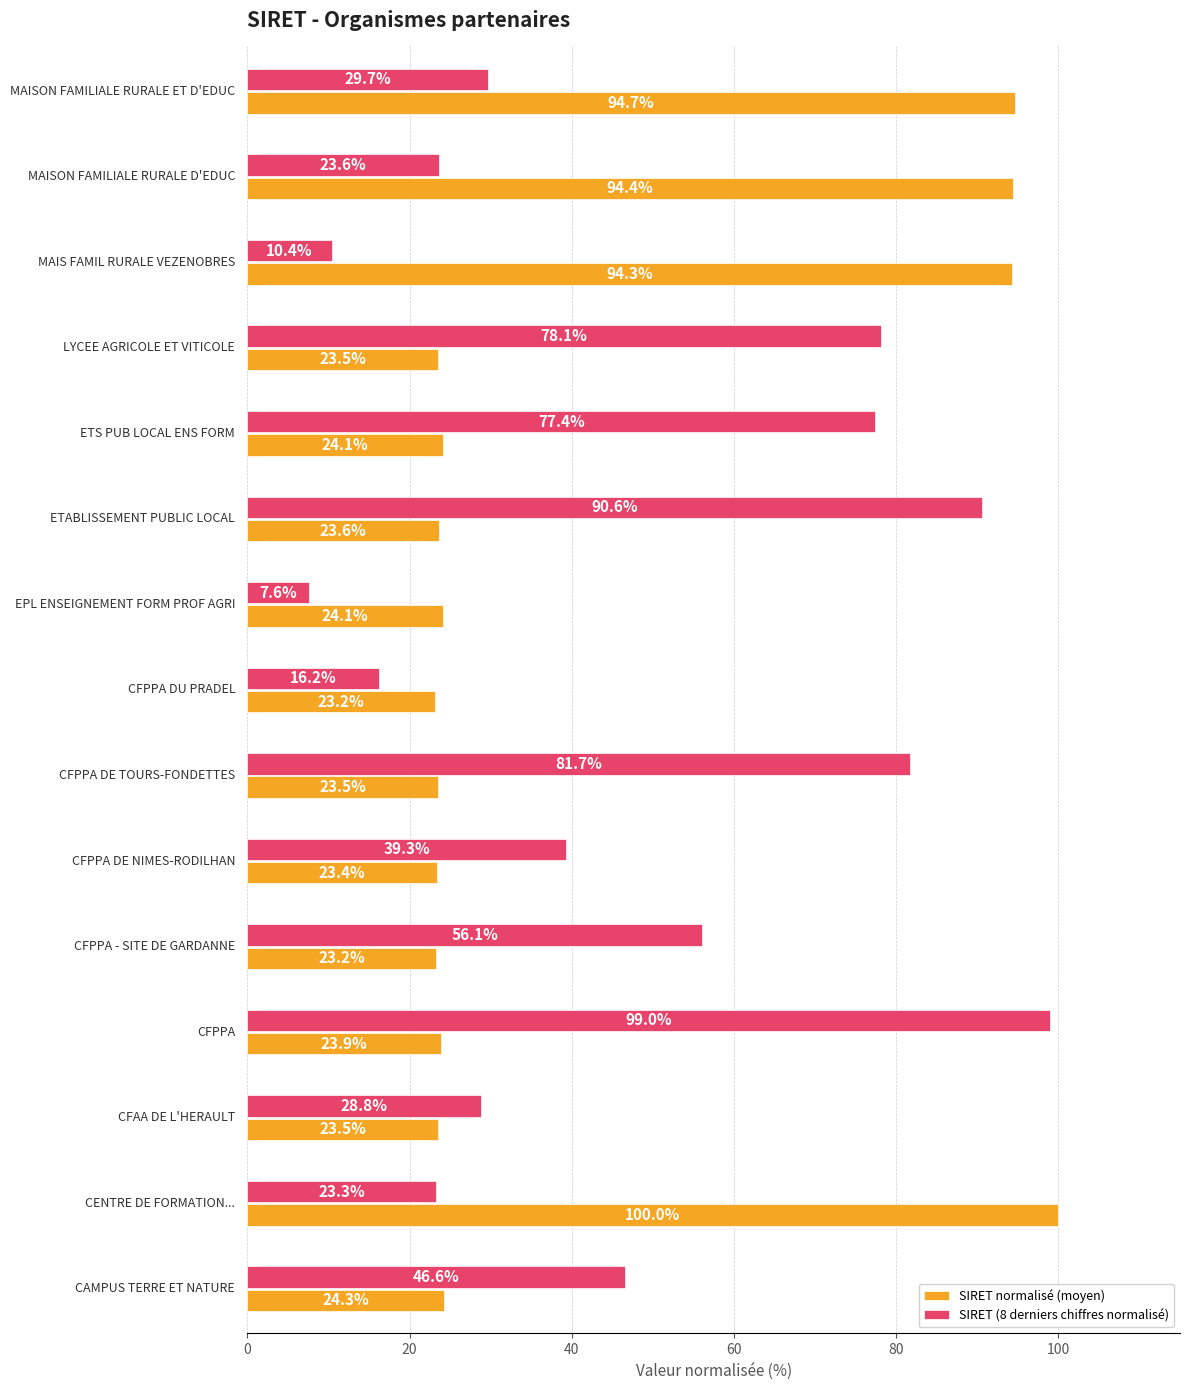

Which series has the largest range (max minus min)?

SIRET (8 derniers chiffres normalisé)